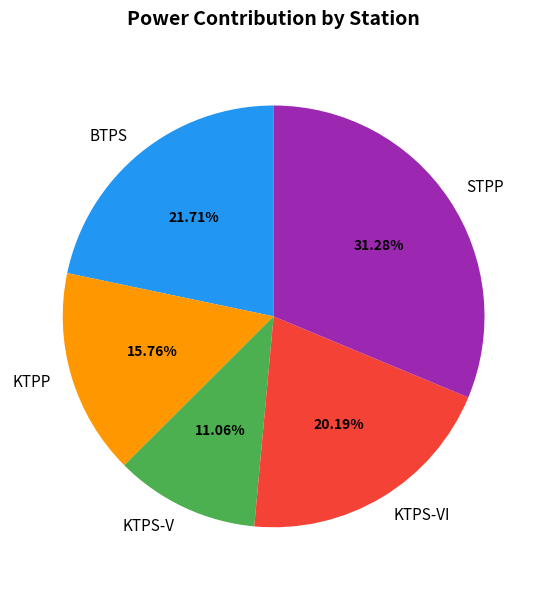

What is the smallest slice in the pie chart?

KTPS-V